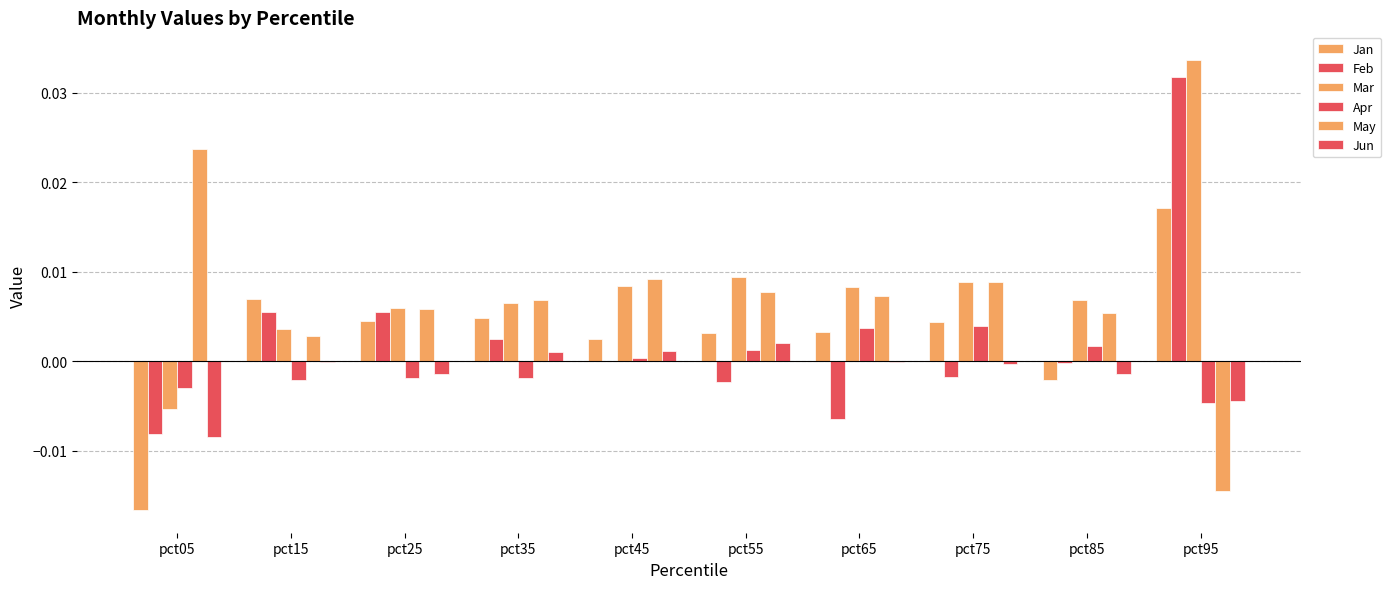

Between pct35 and pct85, which series saw the biggest shift?

Jan